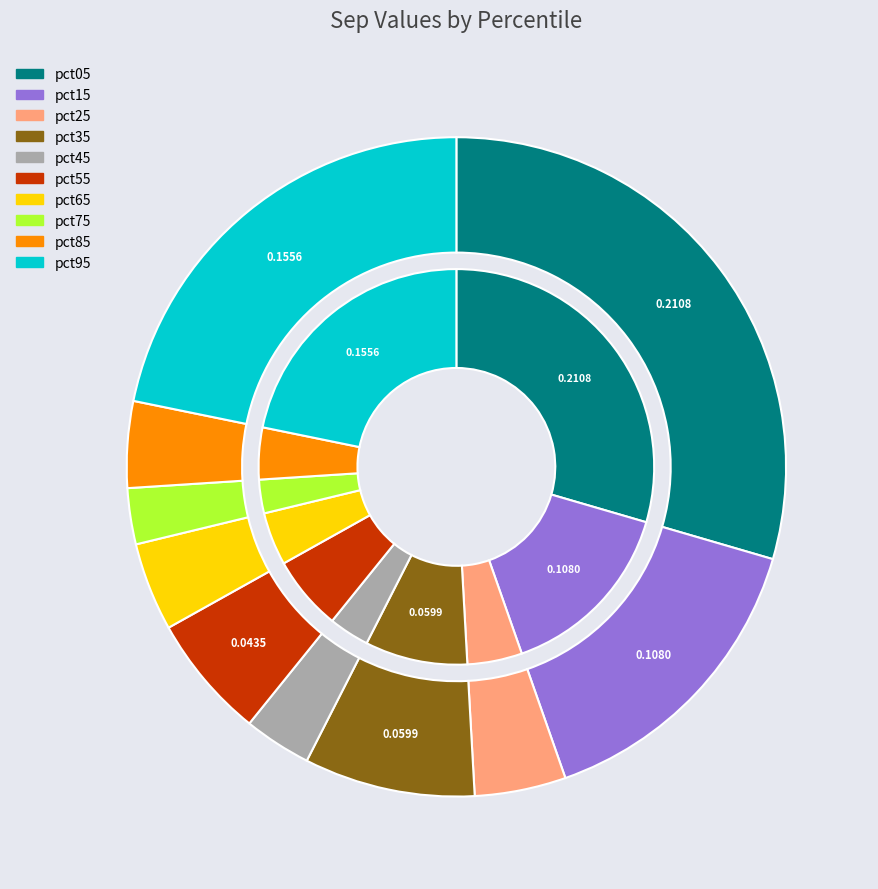

What is the largest slice in the pie chart?

pct05